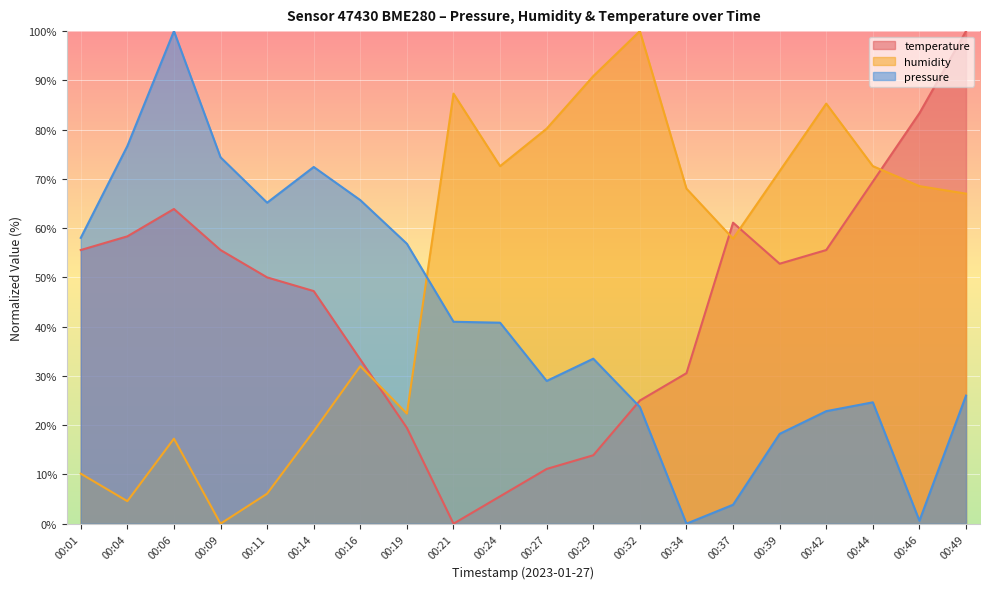

At which label is pressure closest to 50?

00:19